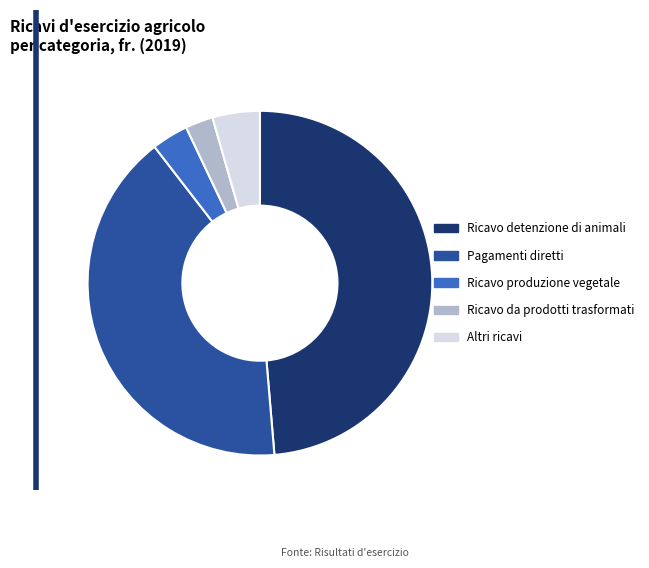

Is it true that Ricavo detenzione di animali is 56% of the pie?

False